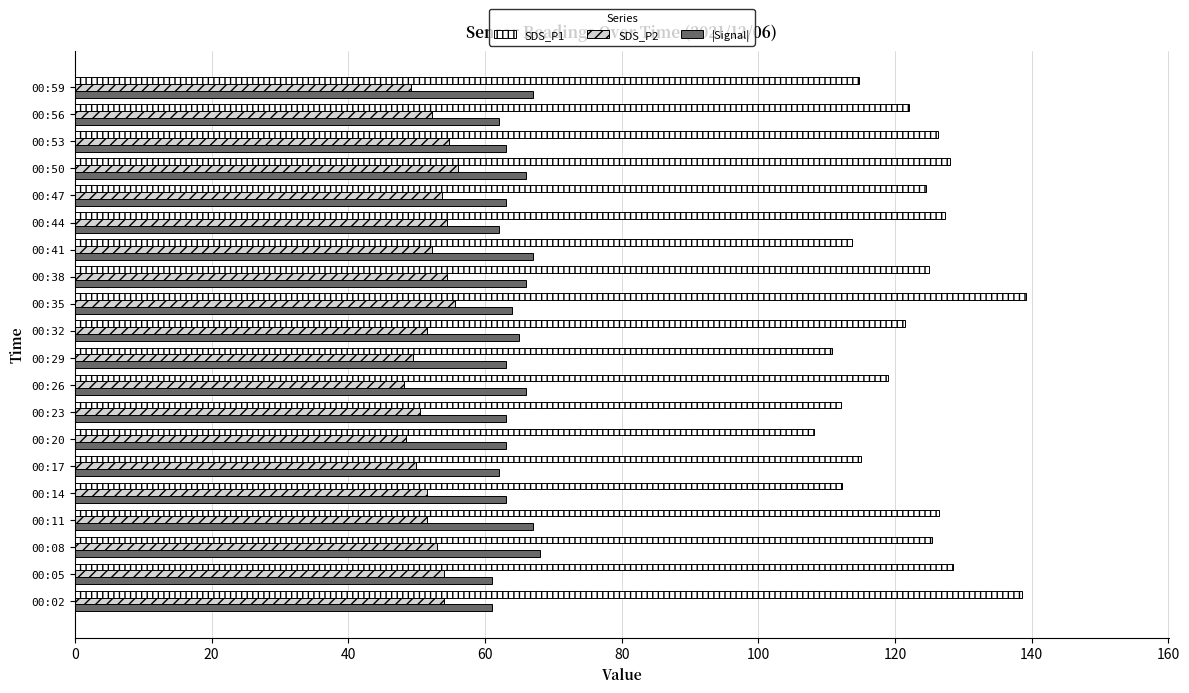

The value of |Signal| at 00:26 is 36.8. True or false?

False